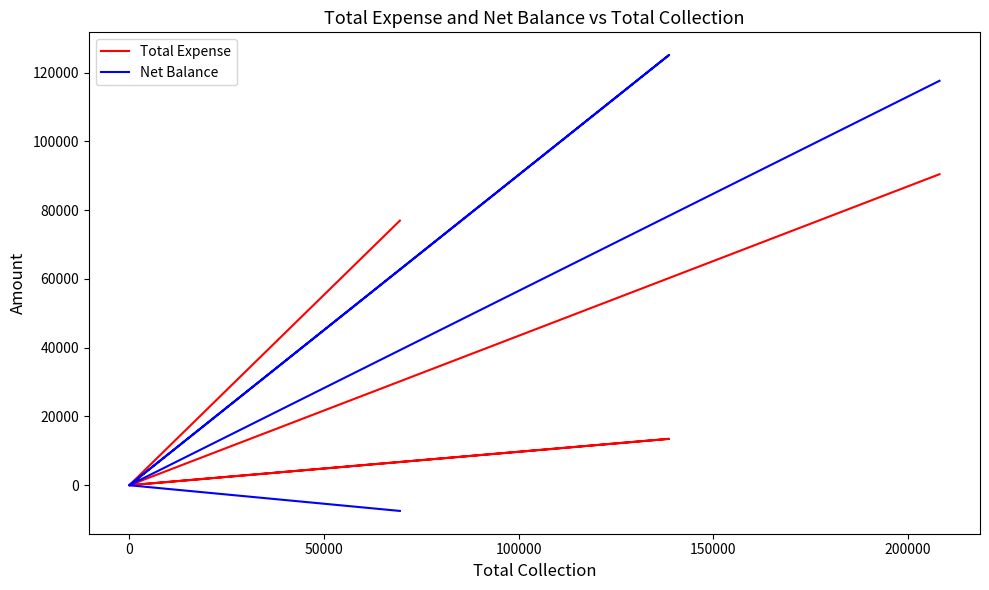

Does the chart have visible grid lines?

No